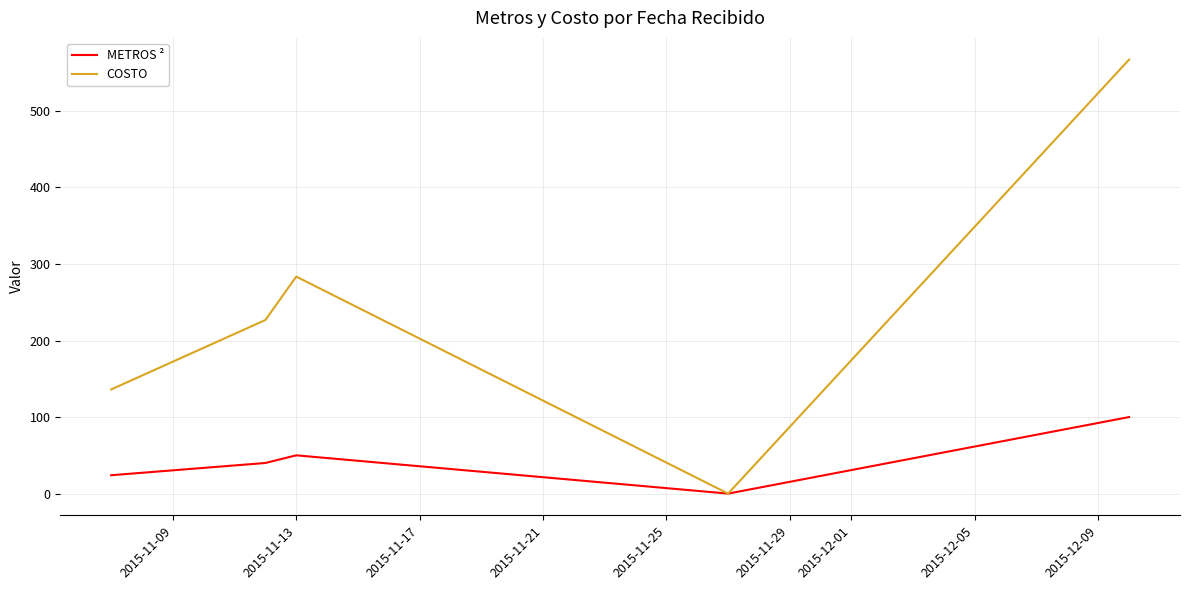

Rank the series by their maximum value, from highest to lowest.

COSTO, METROS ²